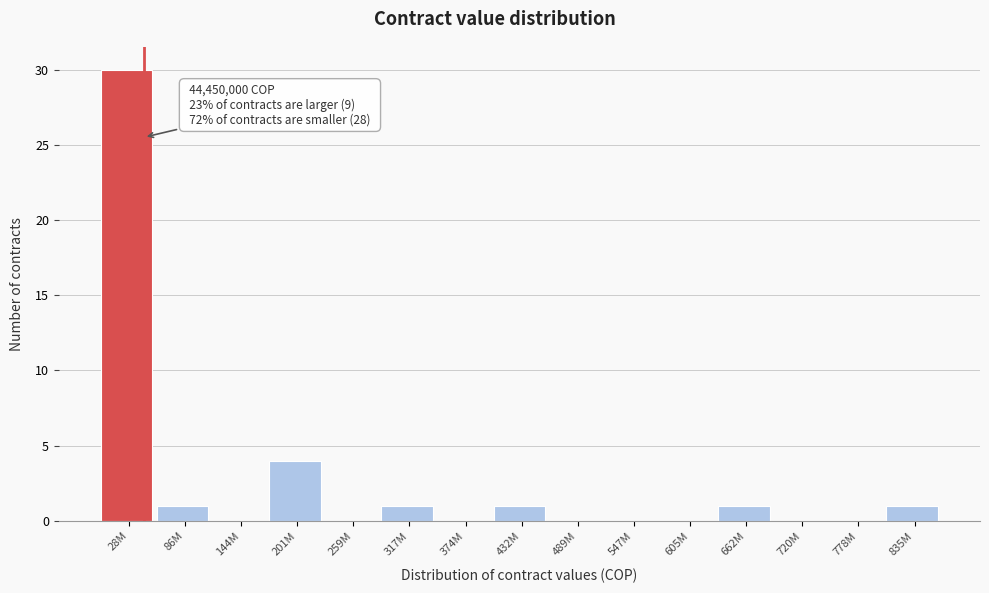

Reading right to left, list all the values displayed in this chart.

835M=1	778M=0	720M=0	662M=1	605M=0	547M=0	489M=0	432M=1	374M=0	317M=1	259M=0	201M=4	144M=0	86M=1	28M=30